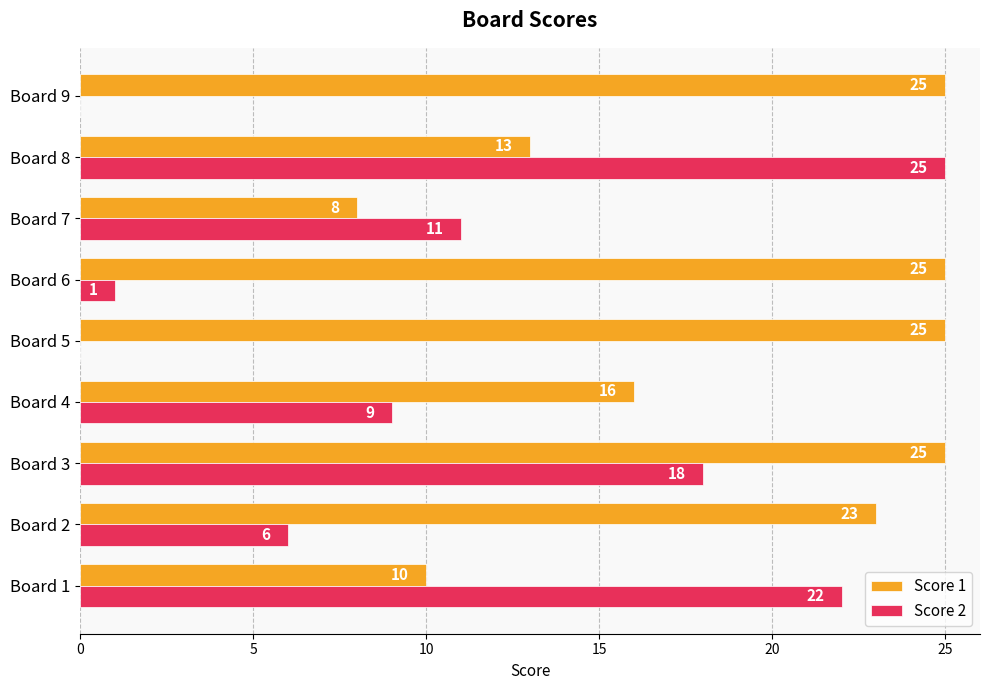

What value does the Score 2 series have at Board 1, to the nearest 10?

20